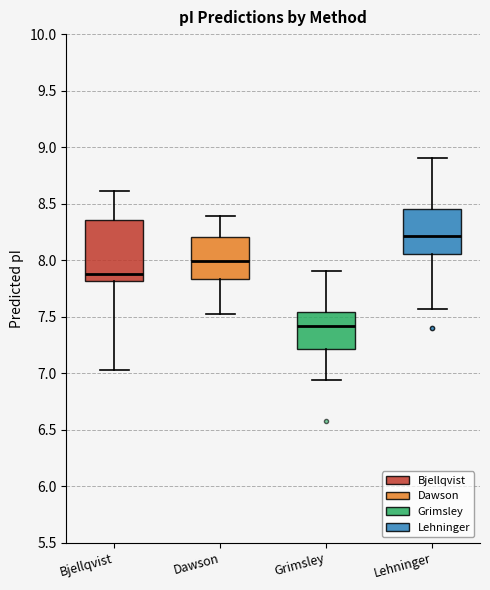

Reading left to right, transcribe this box plot: for each box, give where its median line is, the range the box spans, and where its two whiskers end, as read against the y-axis. The values are not printed on the chart, so give them approximately, as read against the axis.

Bjellqvist: median 7.90, box 7.80 to 8.35, whiskers 7.05 to 8.60
Dawson: median 8.00, box 7.85 to 8.20, whiskers 7.55 to 8.40
Grimsley: median 7.40, box 7.20 to 7.55, whiskers 6.95 to 7.90
Lehninger: median 8.20, box 8.05 to 8.45, whiskers 7.55 to 8.90